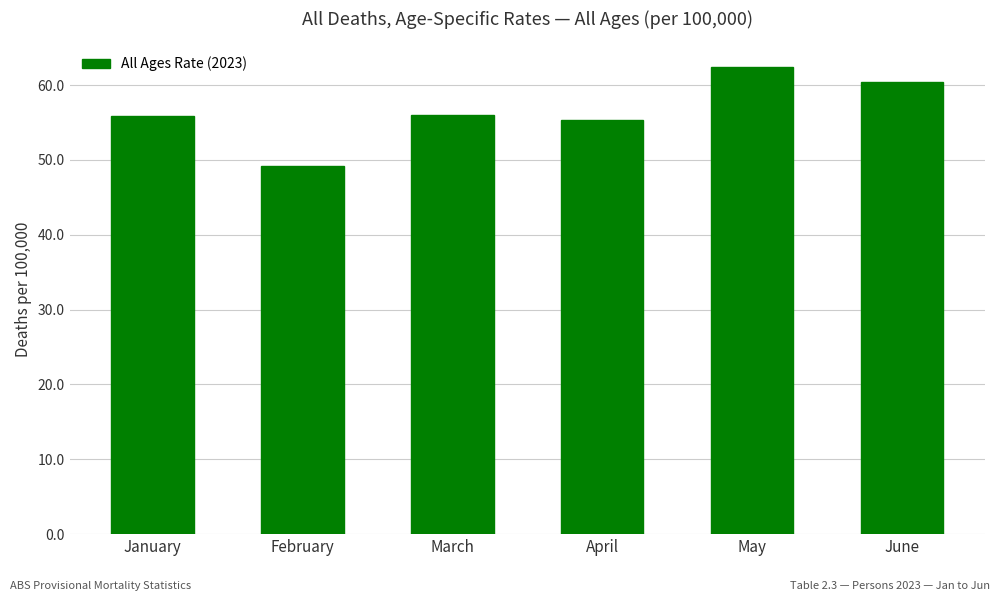

What is the value of the 1st bar from the left?

55.9